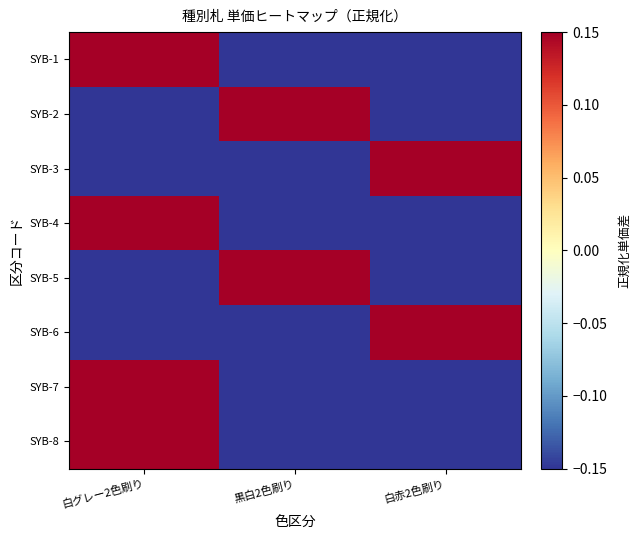

Reading left to right, transcribe all the data shown in this chart.

SYB-1: 白グレー2色刷り=0.7	黒白2色刷り=-0.3	白赤2色刷り=-0.3
SYB-2: 白グレー2色刷り=-0.3	黒白2色刷り=0.7	白赤2色刷り=-0.3
SYB-3: 白グレー2色刷り=-0.3	黒白2色刷り=-0.3	白赤2色刷り=0.7
SYB-4: 白グレー2色刷り=0.7	黒白2色刷り=-0.3	白赤2色刷り=-0.3
SYB-5: 白グレー2色刷り=-0.3	黒白2色刷り=0.7	白赤2色刷り=-0.3
SYB-6: 白グレー2色刷り=-0.3	黒白2色刷り=-0.3	白赤2色刷り=0.7
SYB-7: 白グレー2色刷り=0.7	黒白2色刷り=-0.3	白赤2色刷り=-0.3
SYB-8: 白グレー2色刷り=0.7	黒白2色刷り=-0.3	白赤2色刷り=-0.3